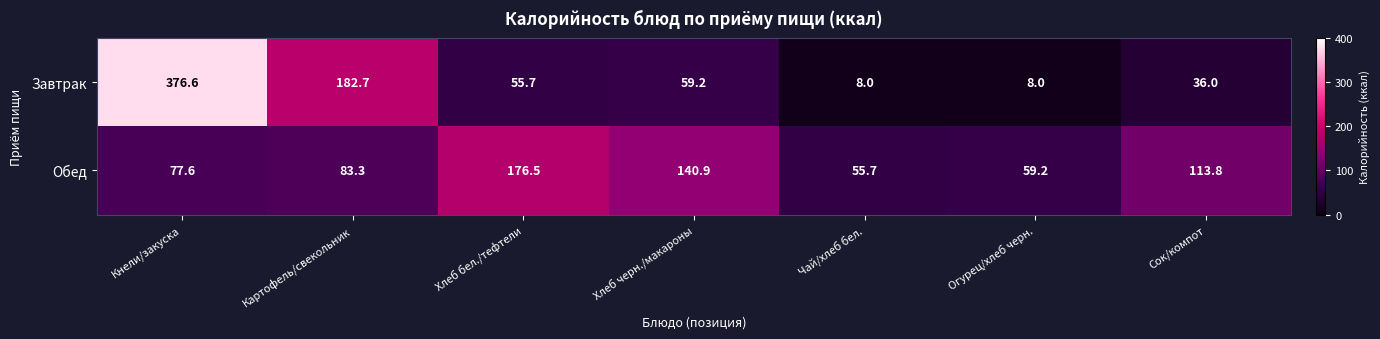

At Хлеб бел./тефтели, list the series in order from largest to smallest.

Обед, Завтрак